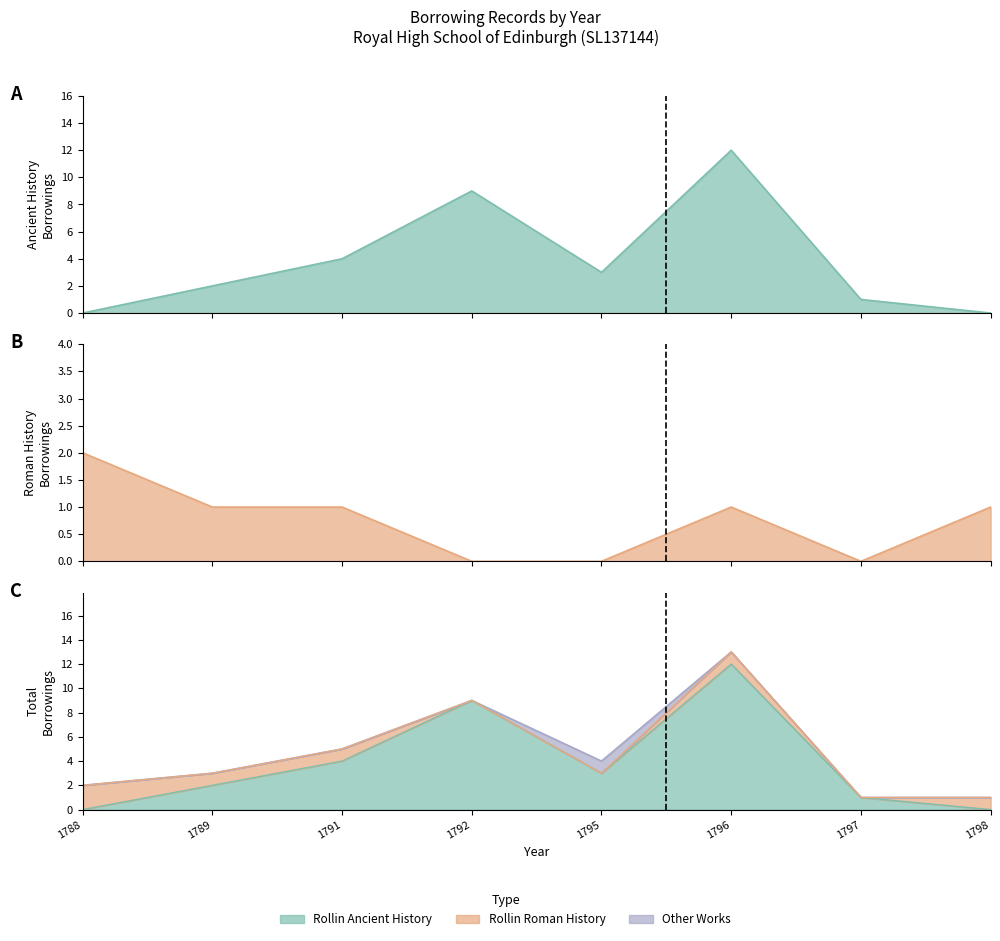

Rank the categories by Rollin Ancient History value from lowest to highest.

1788, 1798, 1797, 1789, 1795, 1791, 1792, 1796